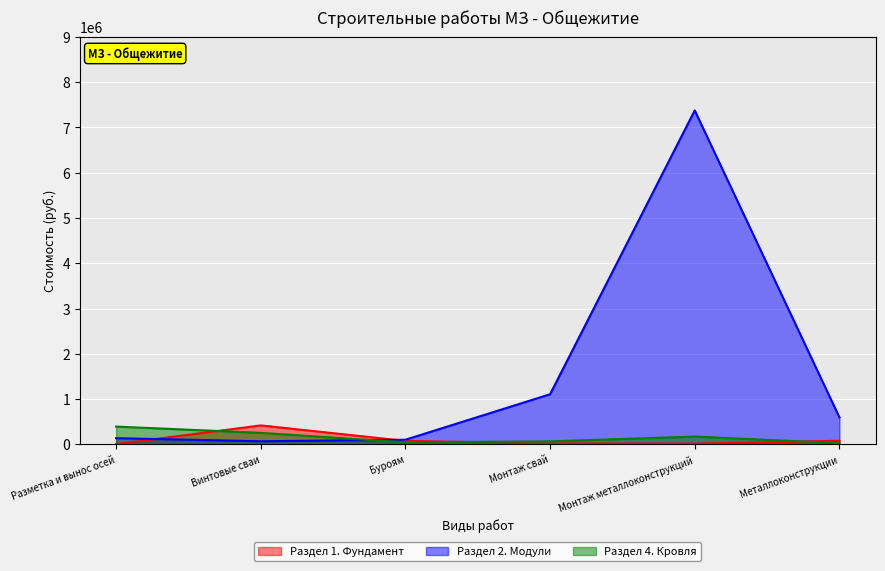

Which has a higher value, Буроям or Металлоконструкции?

Металлоконструкции